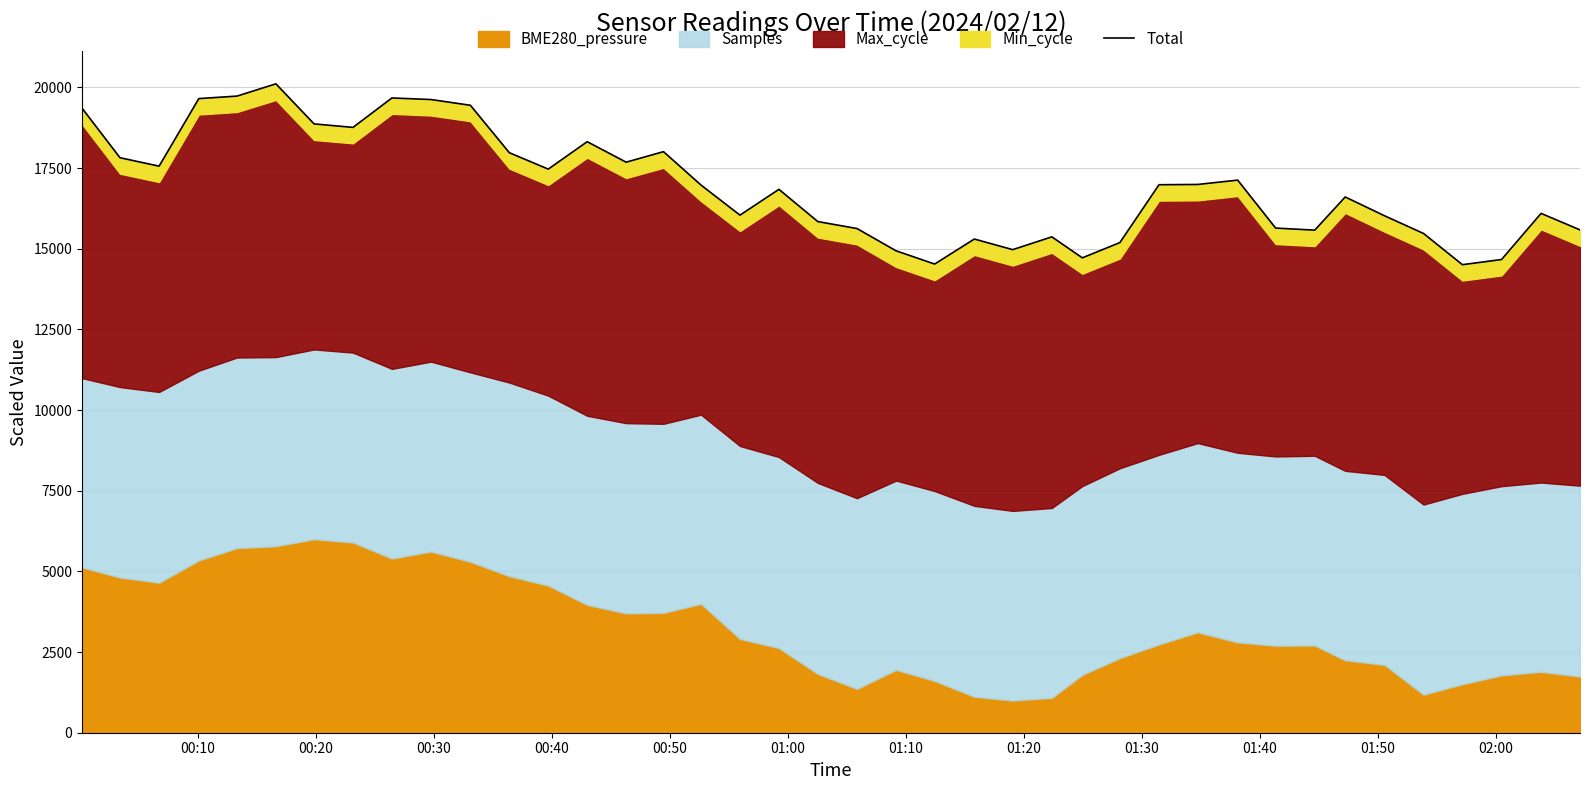

Reading left to right, transcribe all the data shown in this chart.

19357.0	17821.5	17560.7	19654.7	19731.9	20111.9	18870.2	18762.2	19674.3	19625.1	19447.3	17977.3	17468.5	18318.8	17683.6	18010.0	16973.5	16042.2	16842.0	15842.4	15627.5	14936.2	14526.3	15301.4	14972.7	15369.3	14719.2	15191.4	16985.1	16993.3	17127.9	15641.6	15577.2	16605.4	16022.0	15475.1	14506.7	14666.9	16096.6	15584.9